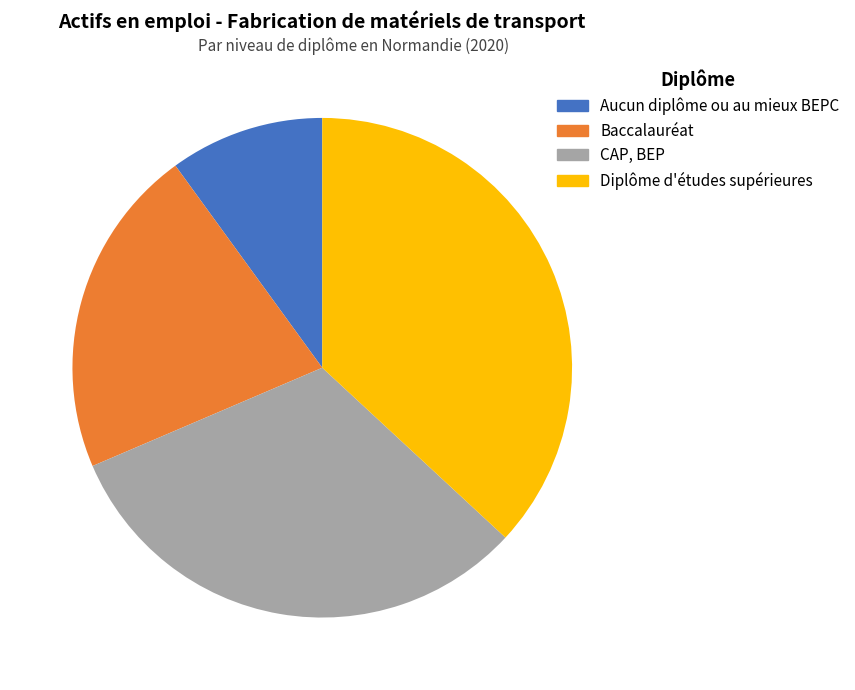

How many segments does this pie chart have?

4